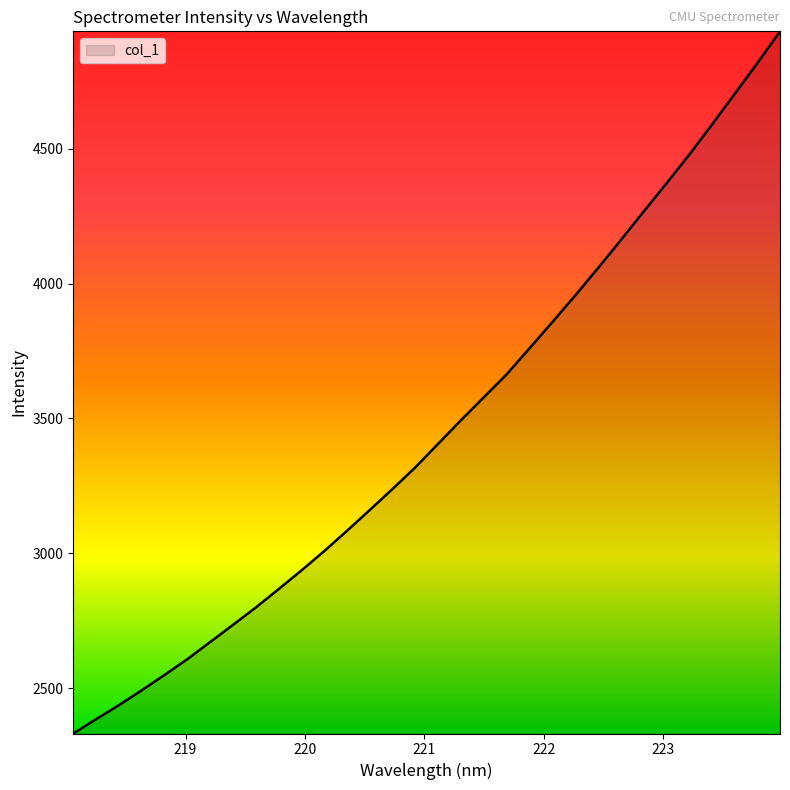

What is the minimum value shown in the chart?

2332.4